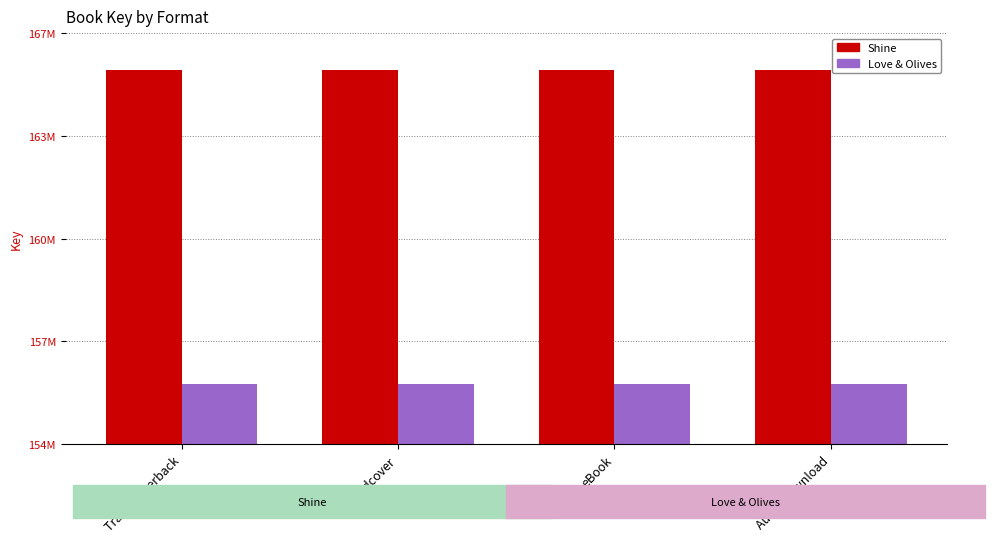

Where is Love & Olives nearest to the value 155890630?

Trade Paperback